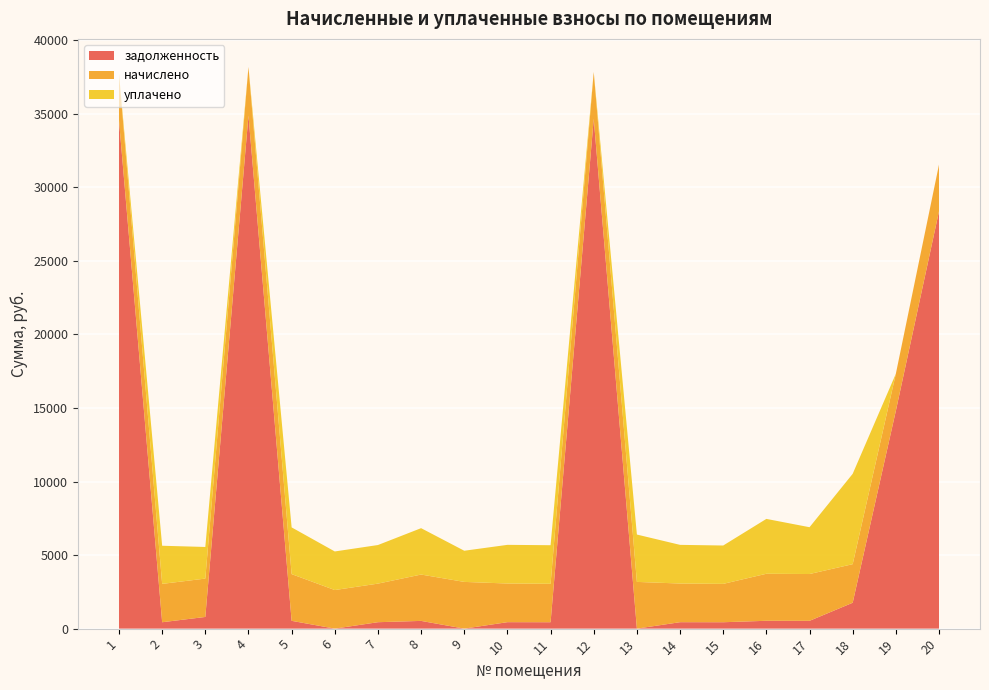

Reading right to left, transcribe all the data shown in this chart.

задолженность: 20=28363.5	19=14800.0	18=1758.2	17=530.2	16=532.8	15=434.6	14=438.0	13=0.0	12=34649.0	11=434.9	10=438.9	9=0.0	8=525.2	7=436.9	6=0.0	5=529.4	4=34873.2	3=793.6	2=434.6	1=34539.4
начислено: 20=3176.5	19=2522.0	18=2622.7	17=3181.5	16=3196.6	15=2607.6	14=2627.8	13=3176.5	12=3186.5	11=2612.6	10=2627.8	9=3176.5	8=3151.3	7=2622.7	6=2622.7	5=3176.5	4=3302.3	3=2607.6	2=2607.6	1=3176.5
уплачено: 20=0.0	19=0.0	18=6141.6	17=3181.5	16=3729.4	15=2607.6	14=2627.8	13=3218.2	12=0.0	11=2622.1	10=2627.8	9=2117.6	8=3151.8	7=2622.7	6=2622.7	5=3176.5	4=0.0	3=2150.0	2=2591.3	1=0.0